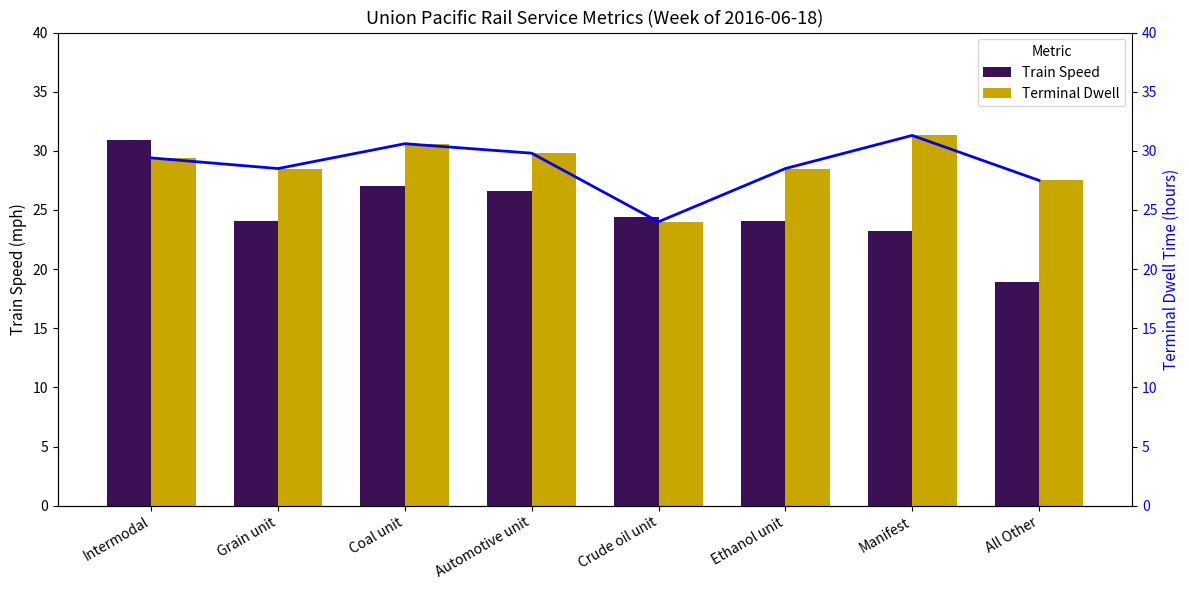

Rank the series at Grain unit from lowest to highest value.

Train Speed, Terminal Dwell, Terminal Dwell (line)